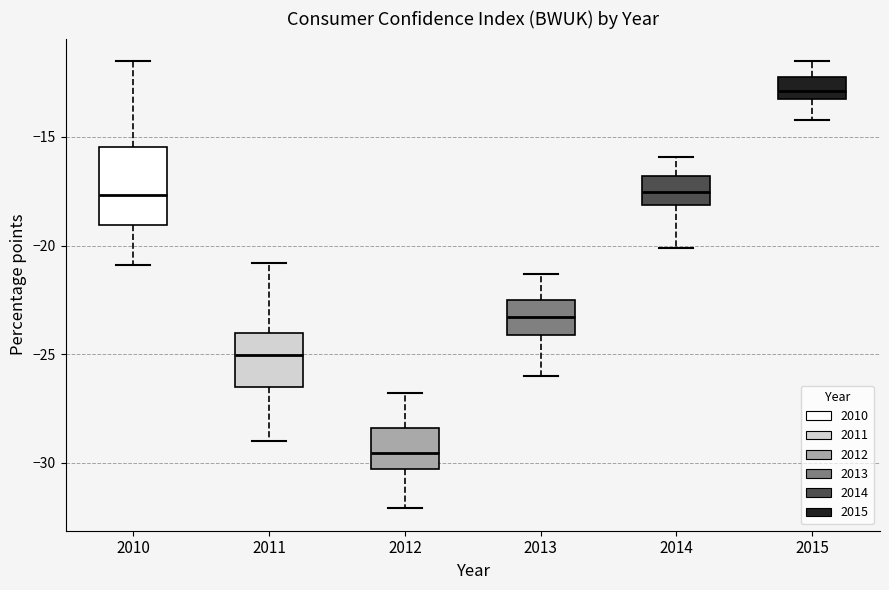

Reading left to right, transcribe this box plot: for each box, give where its median line is, the range the box spans, and where its two whiskers end, as read against the y-axis. The values are not printed on the chart, so give them approximately, as read against the axis.

2010: median -17.5, box -19.0 to -15.5, whiskers -21.0 to -11.5
2011: median -25.0, box -26.5 to -24.0, whiskers -29.0 to -21.0
2012: median -29.5, box -30.5 to -28.5, whiskers -32.0 to -27.0
2013: median -23.5, box -24.0 to -22.5, whiskers -26.0 to -21.5
2014: median -17.5, box -18.0 to -17.0, whiskers -20.0 to -16.0
2015: median -13.0 (just above the box's lower edge), box -13.0 to -12.0, whiskers -14.0 to -11.5